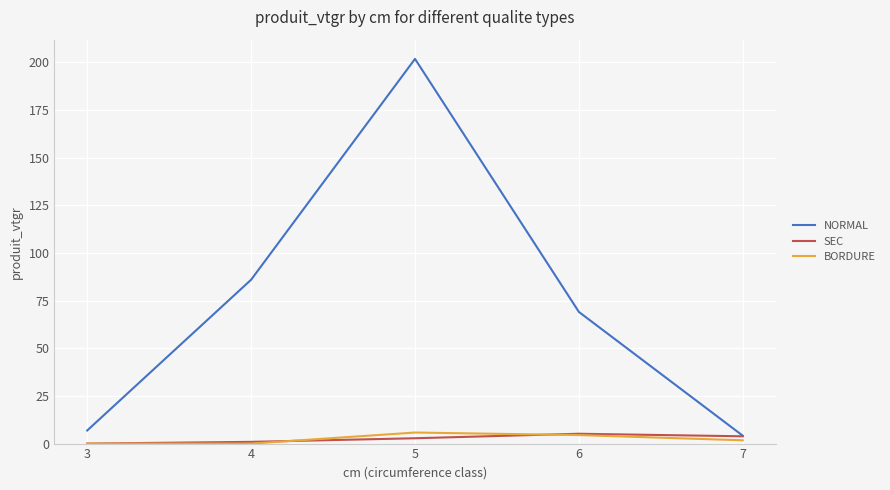

What is the minimum value for NORMAL?

4.1